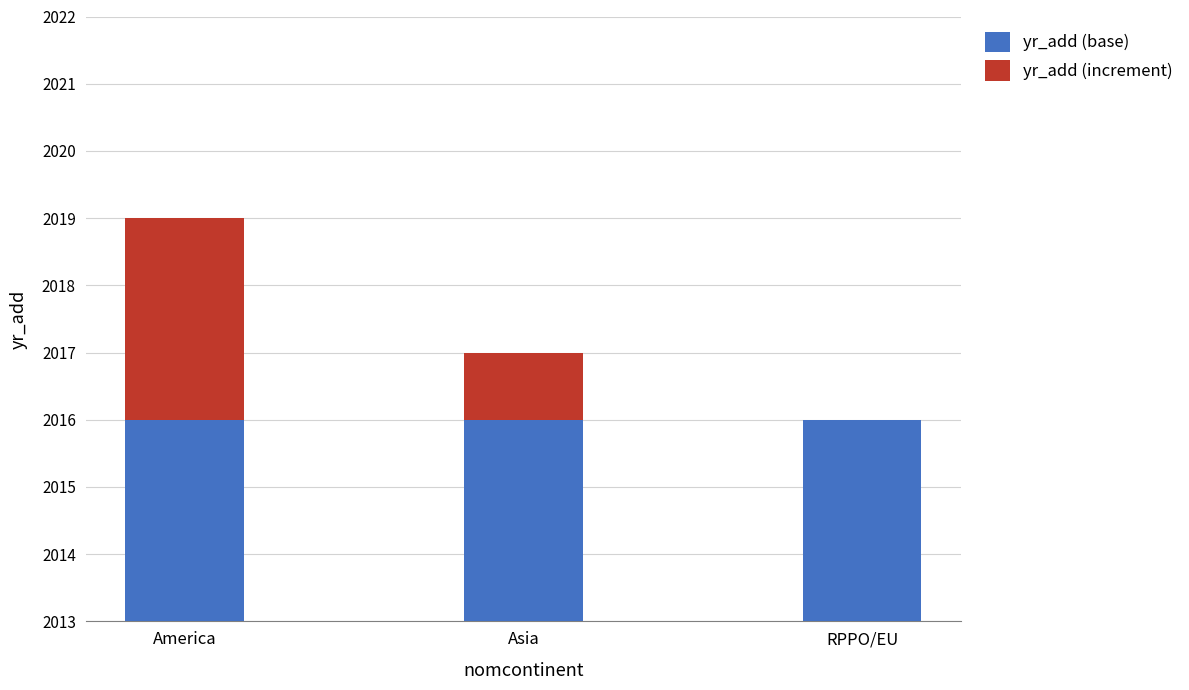

What is the lowest value of the yr_add (base) series?

2016